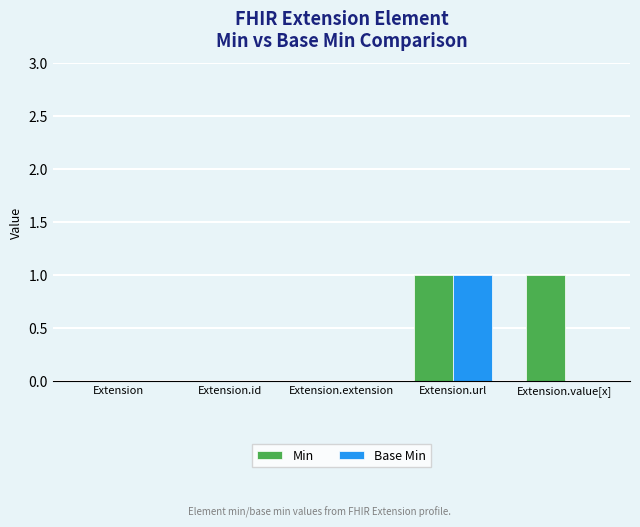

What is the difference between the Min values at Extension.extension and Extension.url?

1